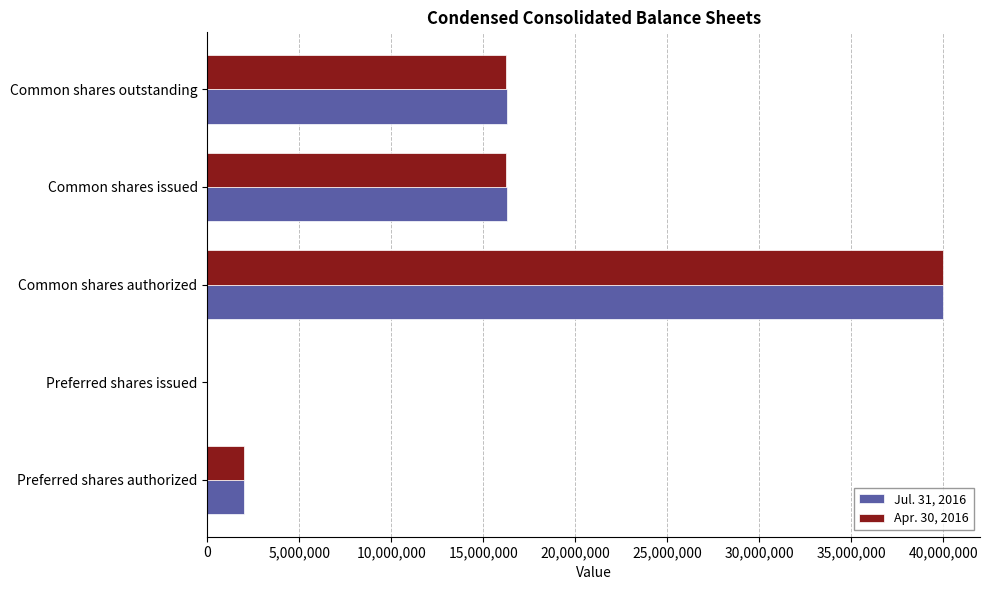

Between Preferred shares issued and Common shares outstanding, which series saw the biggest shift?

Jul. 31, 2016